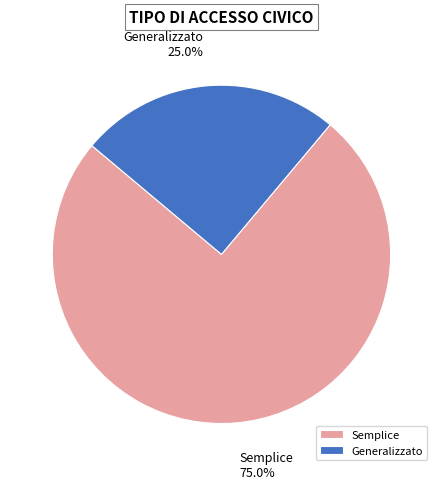

To the nearest percent, what percentage of the pie is Generalizzato?

25%